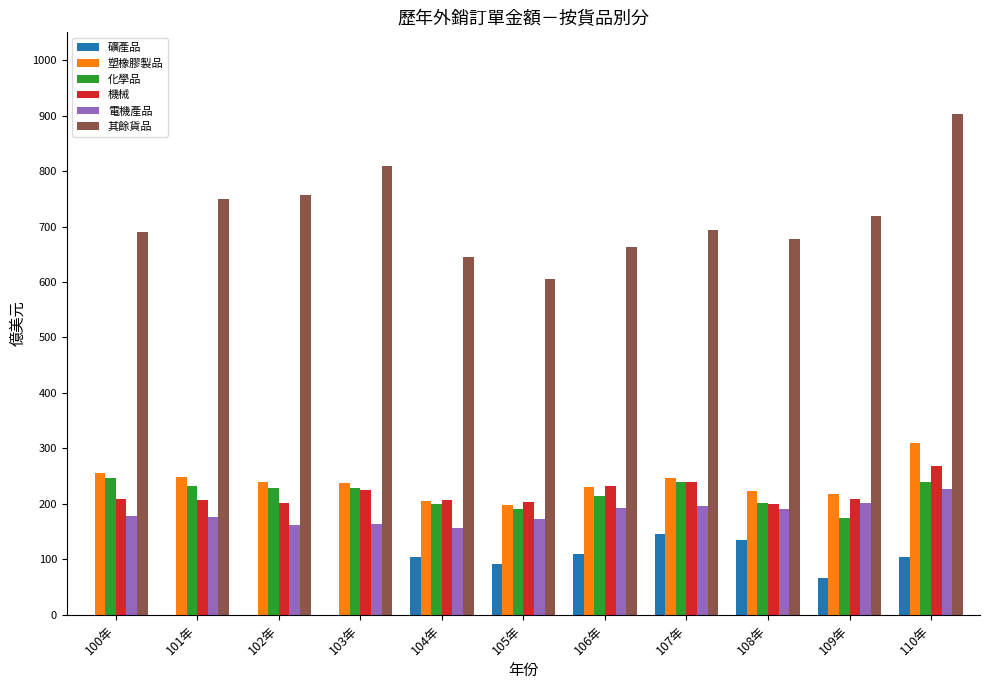

The 礦產品 series shows 232.7 at 108年. True or false?

False